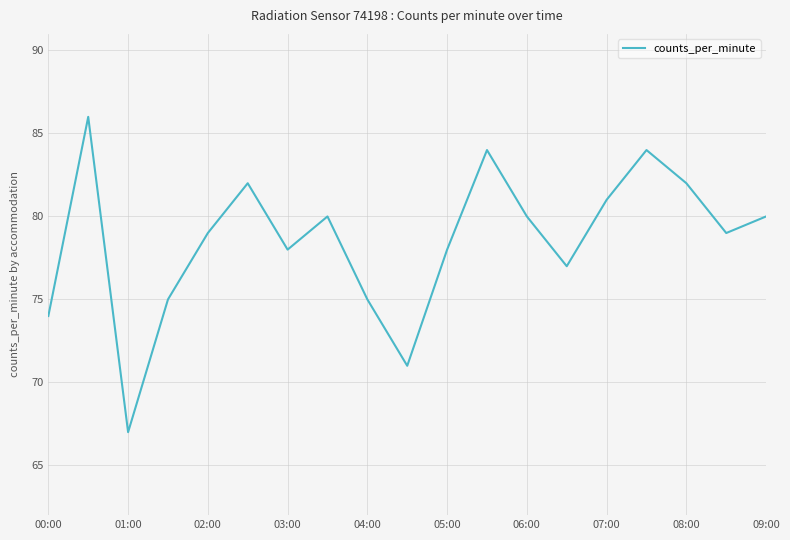

What is the minimum value shown in the chart?

67